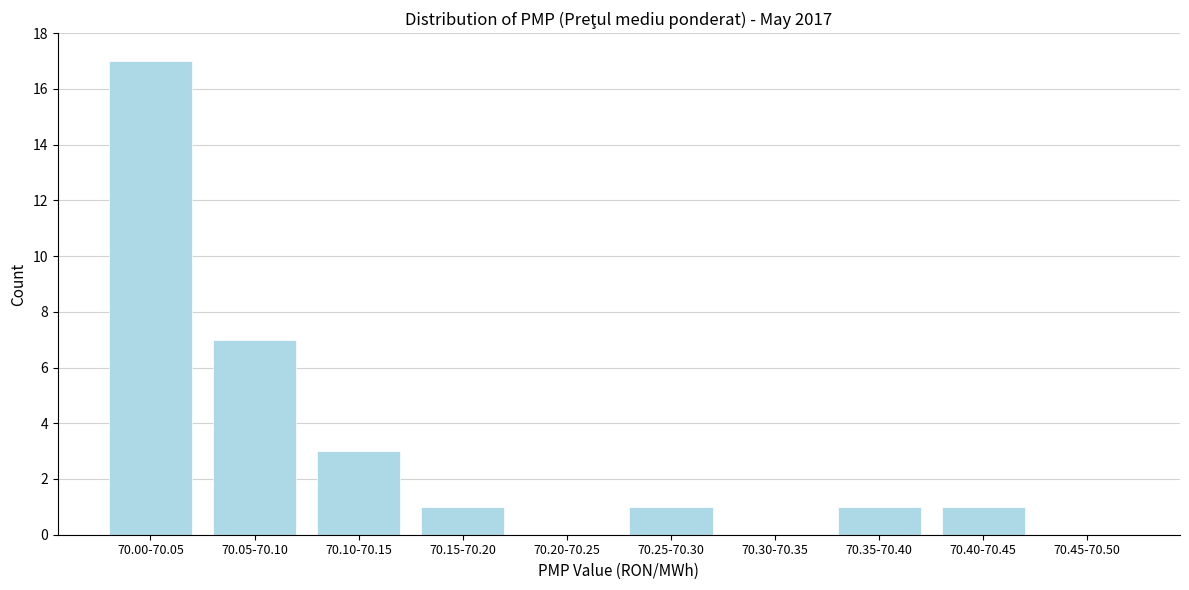

Reading left to right, list all the values displayed in this chart.

70.00-70.05=17	70.05-70.10=7	70.10-70.15=3	70.15-70.20=1	70.20-70.25=0	70.25-70.30=1	70.30-70.35=0	70.35-70.40=1	70.40-70.45=1	70.45-70.50=0